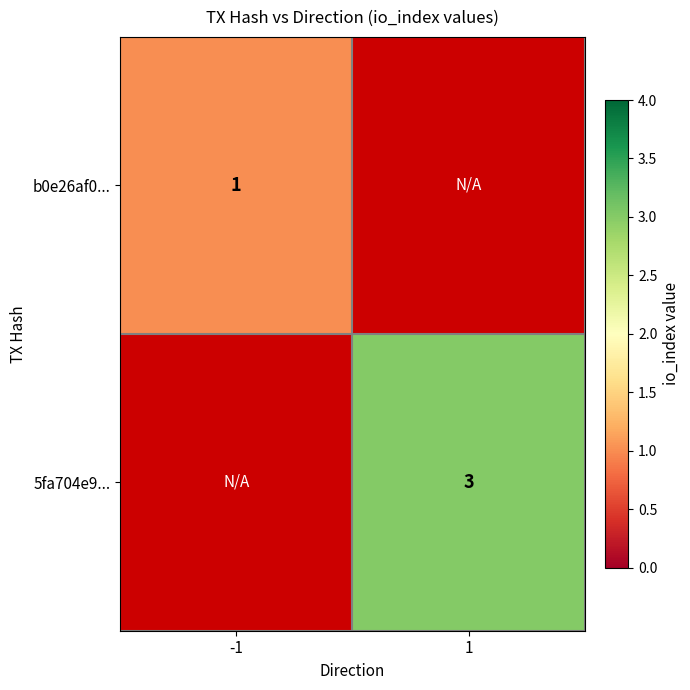

The b0e26af0... series shows 2 at -1. True or false?

False